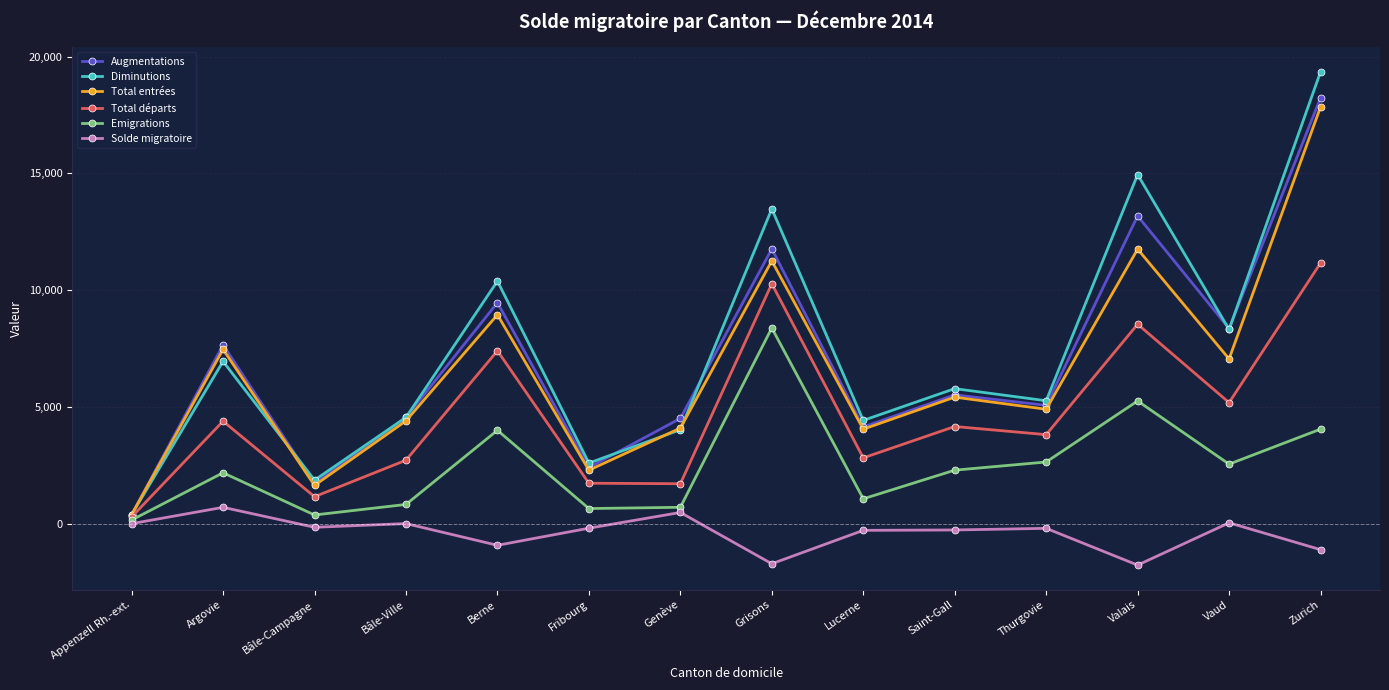

What is the spread (max minus min) of values at Fribourg?

2789